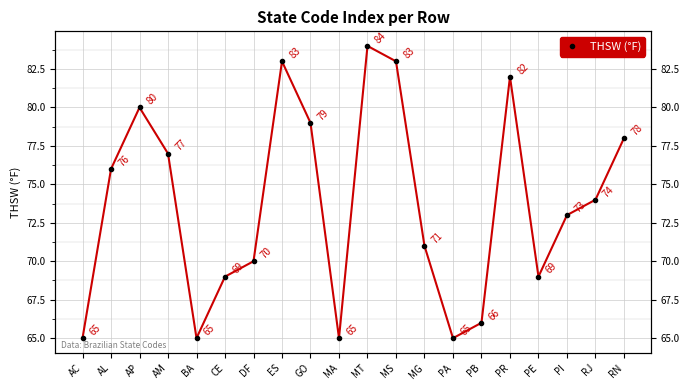

True or false: the data has more than 1 interior local peaks.

True